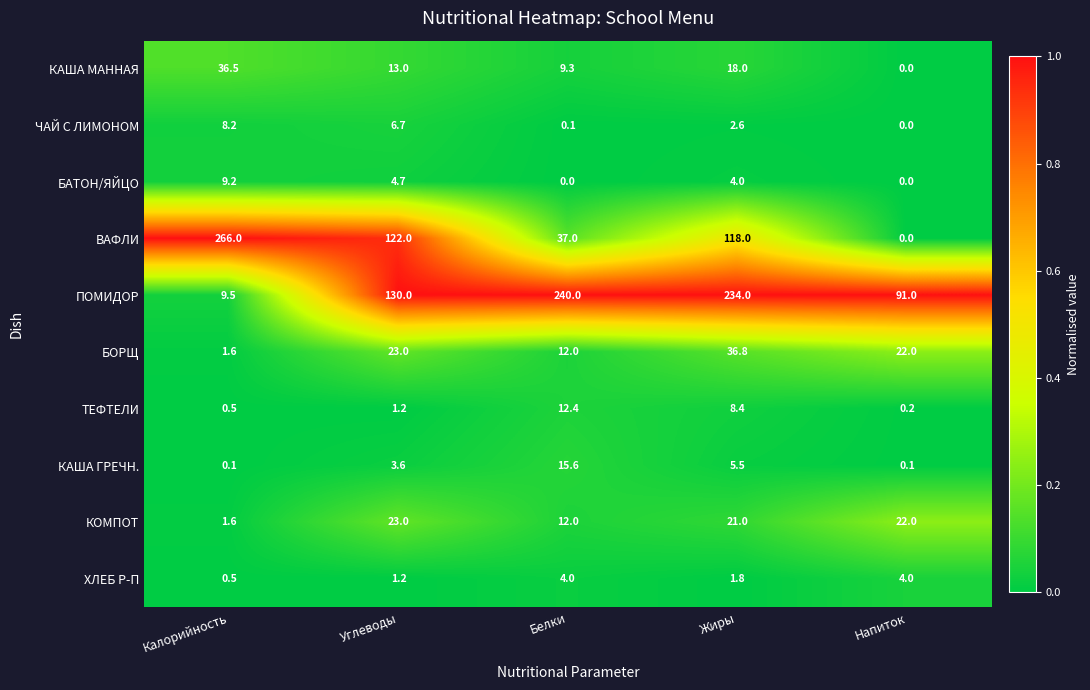

Which category has the lowest value in the ВАФЛИ series?

Напиток